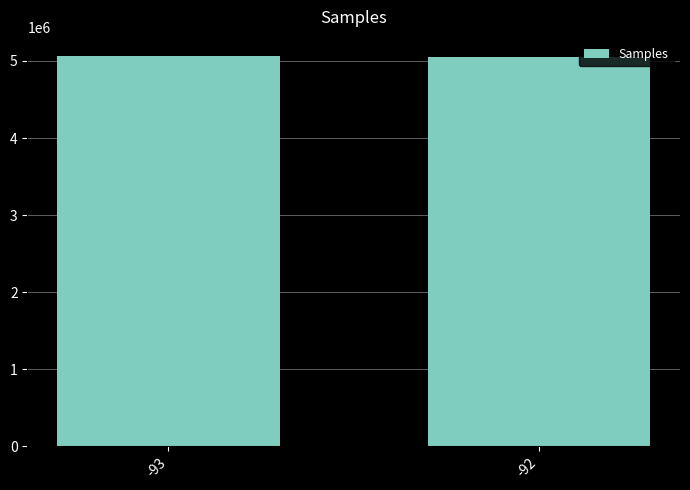

True or false: the data shows 7431213 at -92.

False